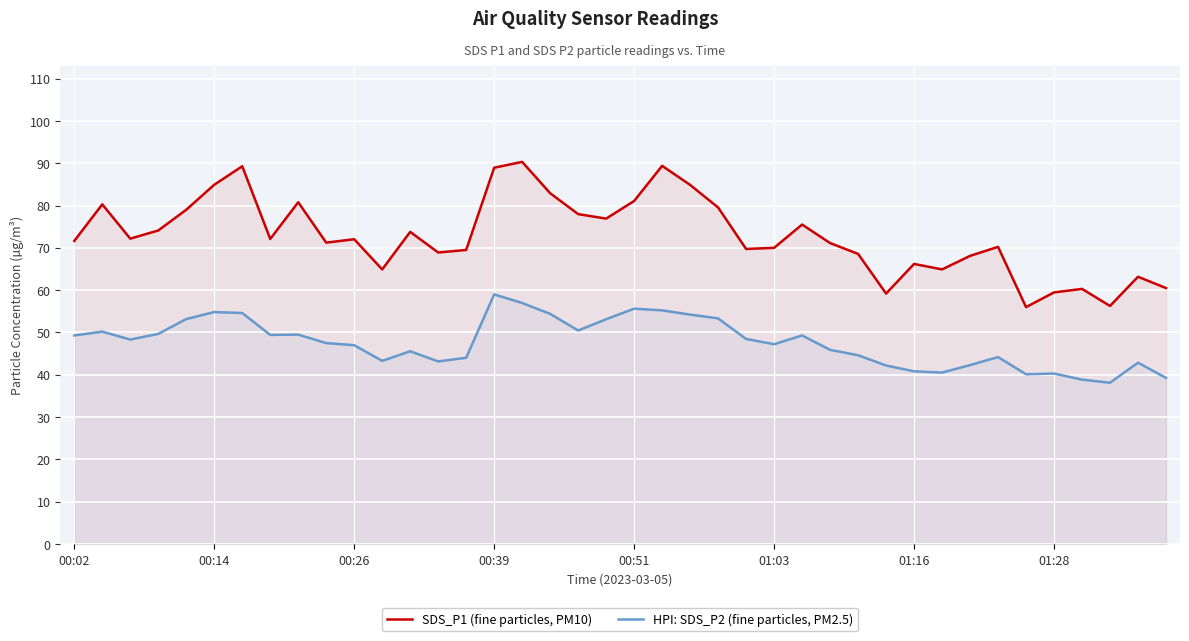

True or false: HPI: SDS_P2 (fine particles, PM2.5) and SDS_P1 (fine particles, PM10) intersect in this chart.

False